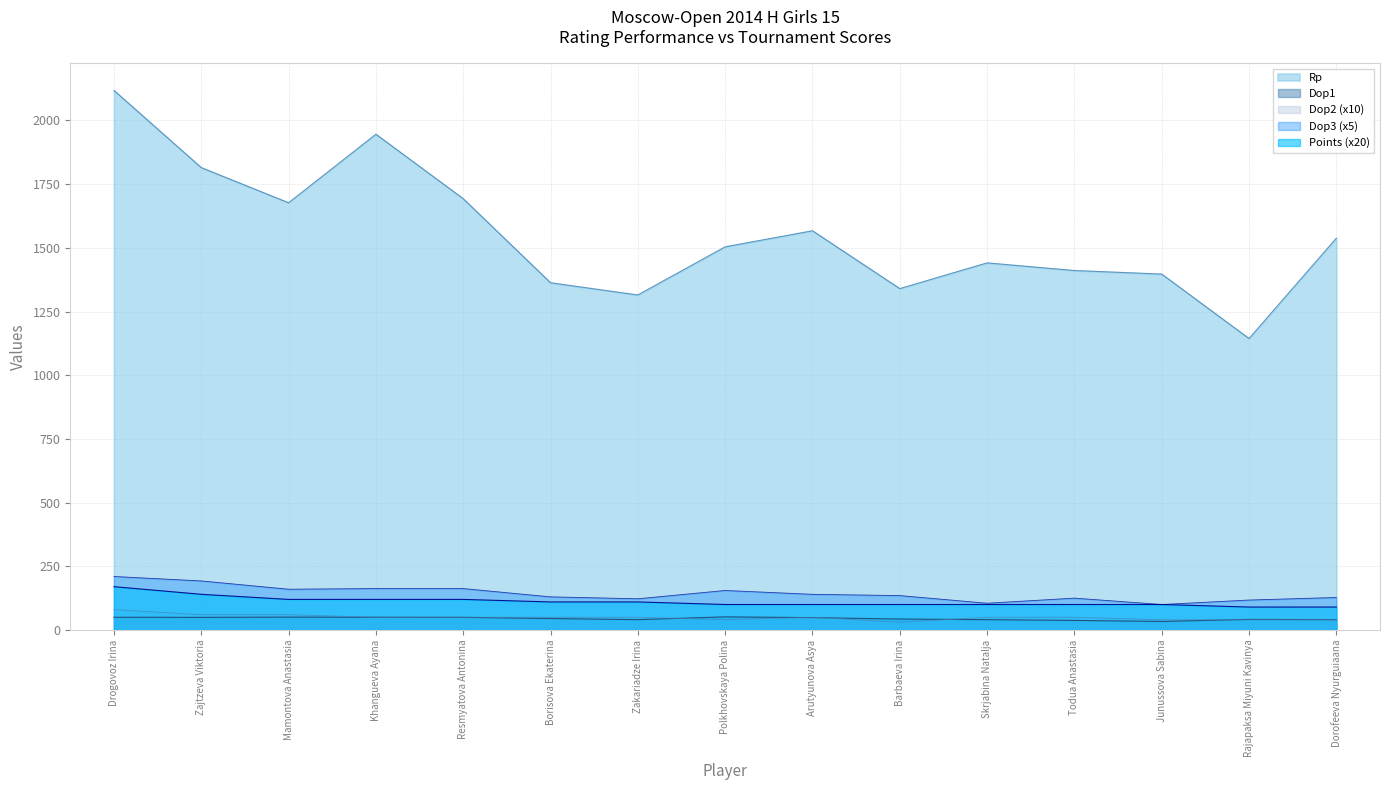

What is the minimum value shown in the chart?

30.0